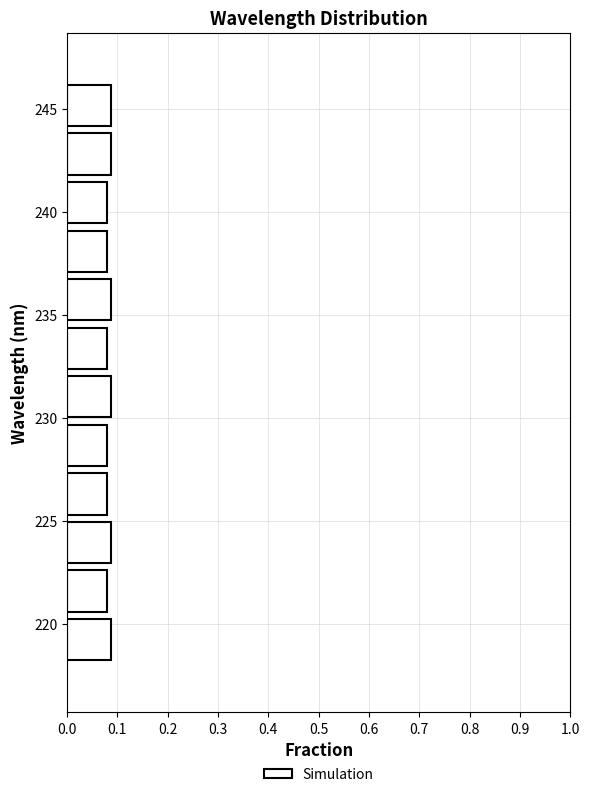

Reading bottom to top, list every bar in this chart as the range it spans on the y-axis followed by its length. Neither the bar edges nor the lengths are printed on the chart, so give them approximately, as read against the axes.

218.0 to 220.5: 0.09
220.5 to 223.0: 0.08
223.0 to 225.0: 0.09
225.0 to 227.5: 0.08
227.5 to 230.0: 0.08
230.0 to 232.0: 0.09
232.0 to 234.5: 0.08
234.5 to 237.0: 0.09
237.0 to 239.5: 0.08
239.5 to 241.5: 0.08
241.5 to 244.0: 0.09
244.0 to 246.5: 0.09